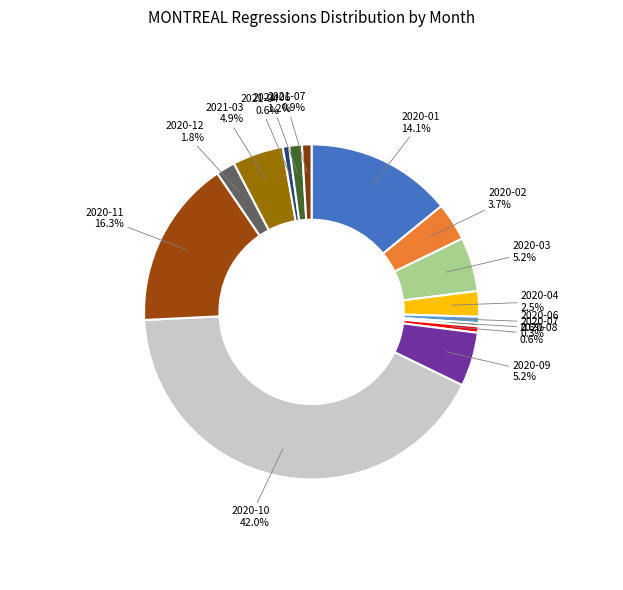

How many segments does this pie chart have?

15